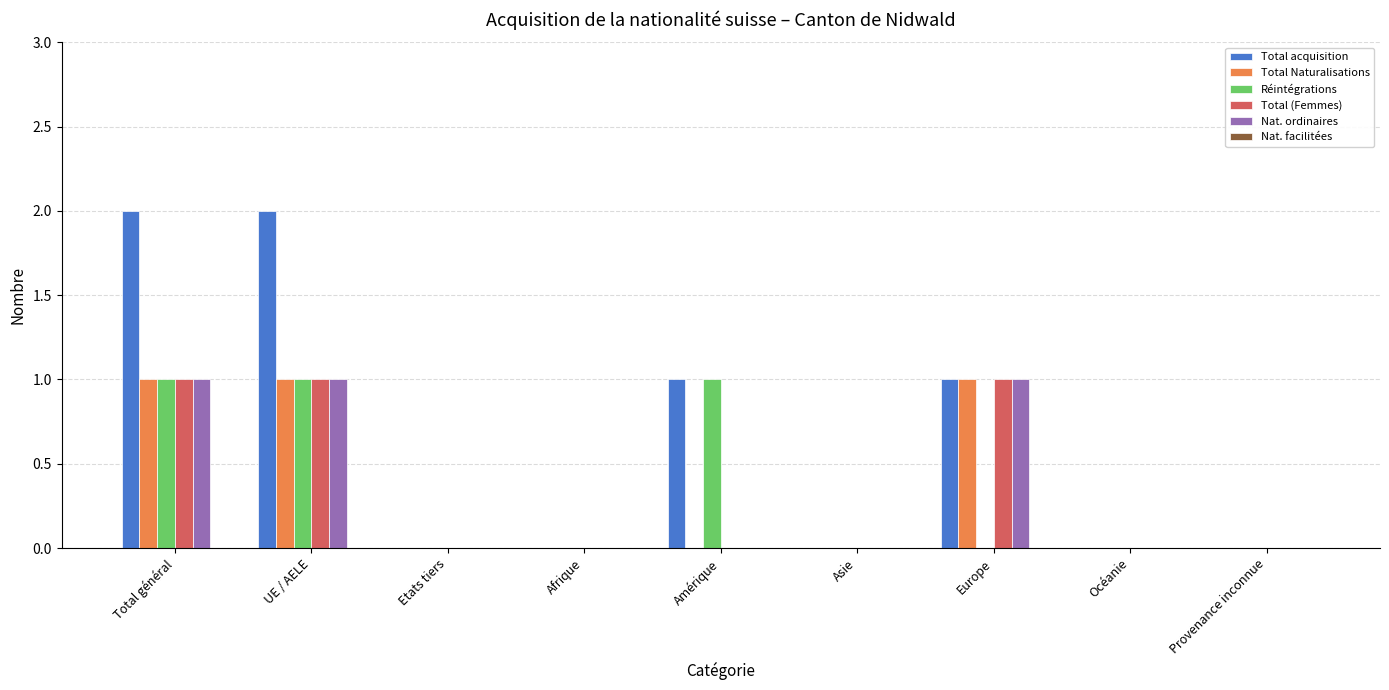

How many distinct data groups are displayed?

5